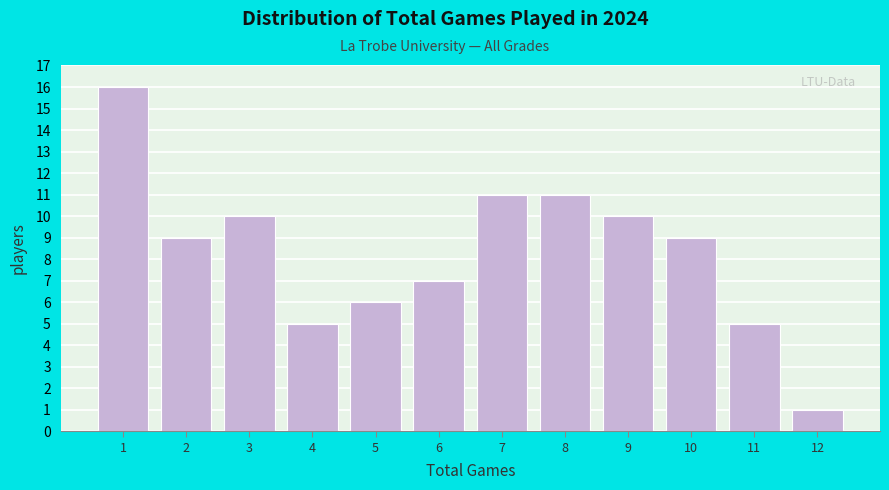

Reading left to right, list every bar in this chart as the range it spans on the x-axis followed by its height. The values are not printed on the chart, so give them approximately, as read against the axis.

0.5 to 1.5: 16
1.5 to 2.5: 9
2.5 to 3.5: 10
3.5 to 4.5: 5
4.5 to 5.5: 6
5.5 to 6.5: 7
6.5 to 7.5: 11
7.5 to 8.5: 11
8.5 to 9.5: 10
9.5 to 10.5: 9
10.5 to 11.5: 5
11.5 to 12.5: 1